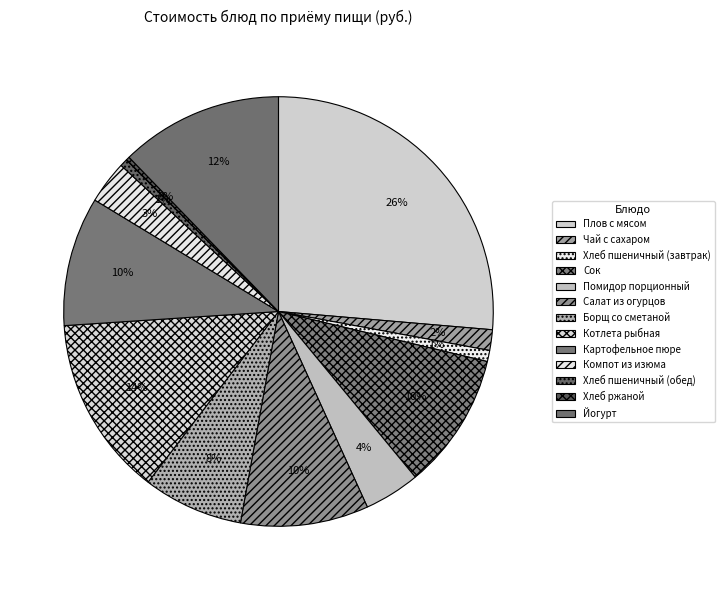

Is Хлеб ржаной the majority of the pie?

No